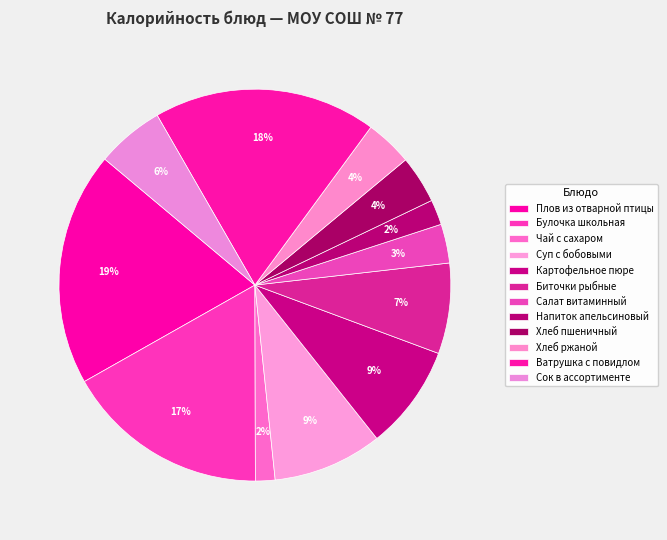

Do Чай с сахаром and Биточки рыбные together represent more than half of the pie?

No